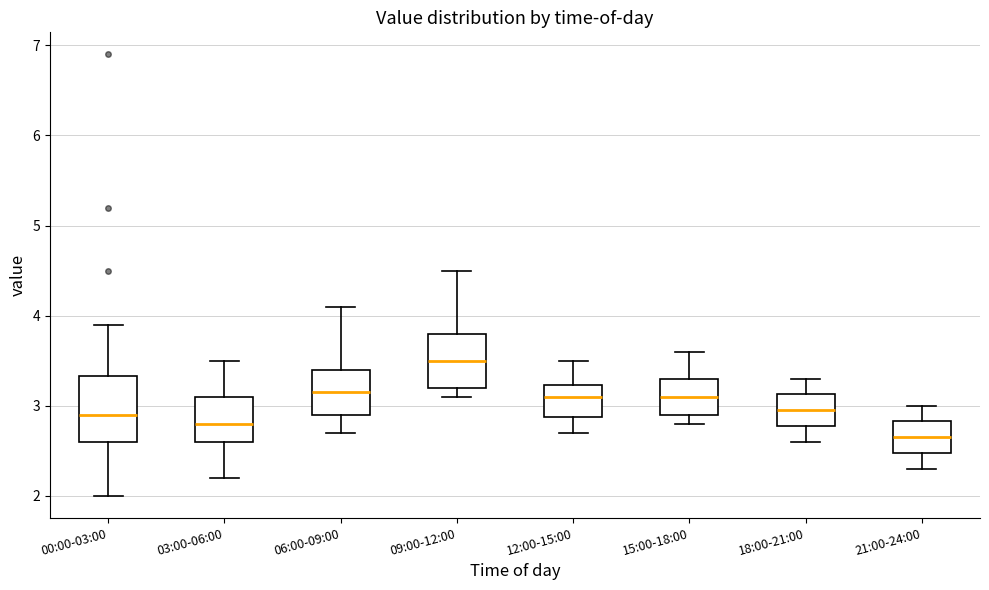

Comparing the boxes themselves (not the whiskers), which one is the tallest?

00:00-03:00